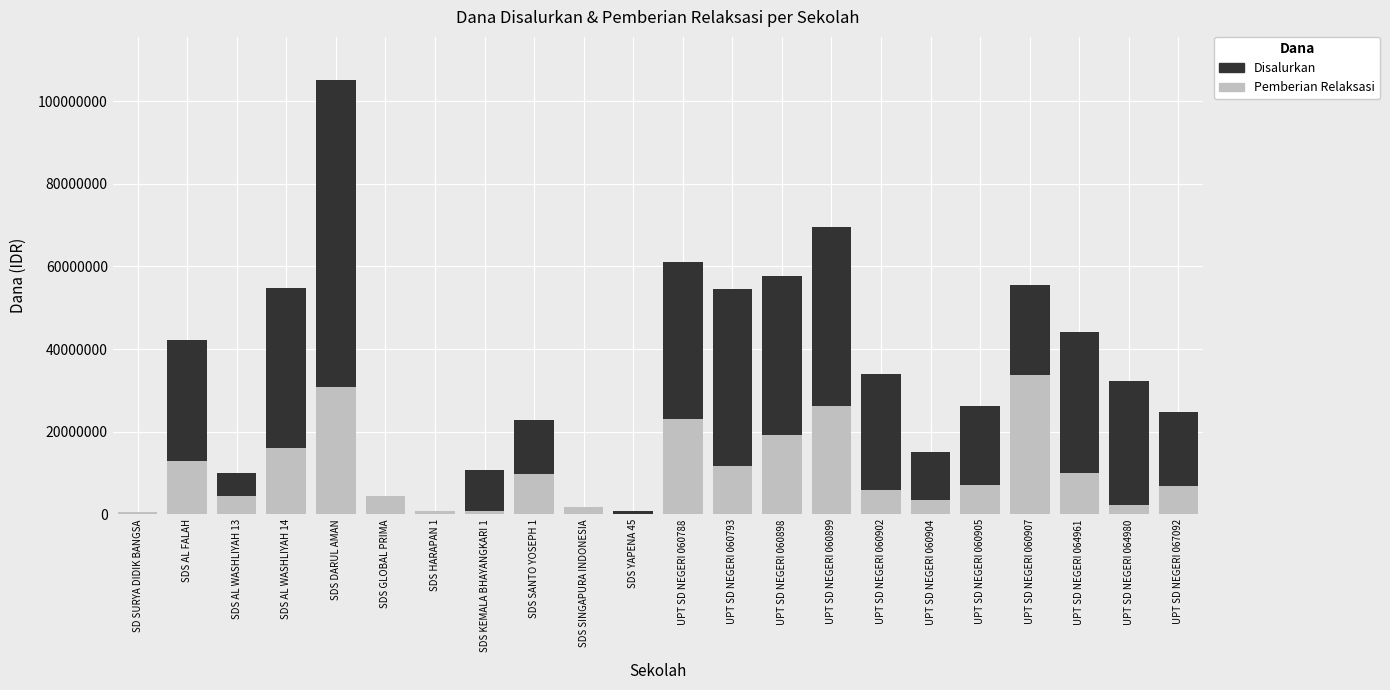

At which category is the sum across all series the highest?

SDS DARUL AMAN